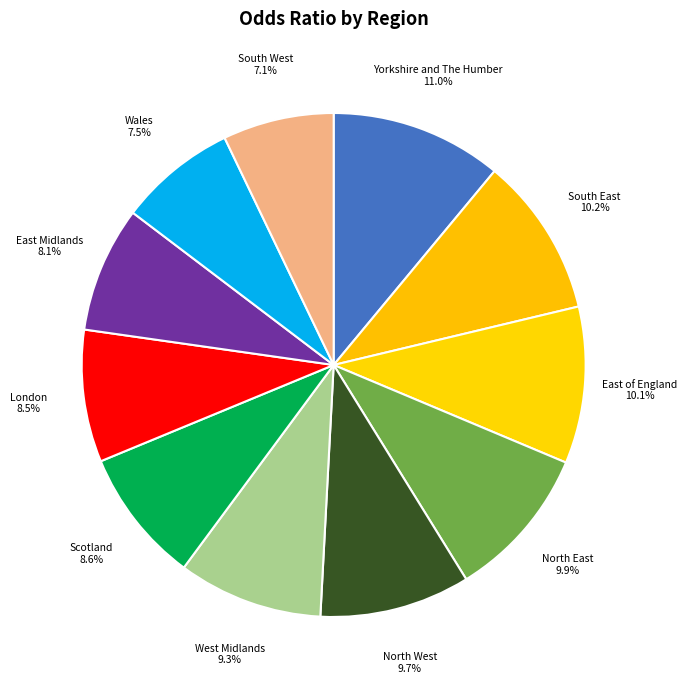

What is the ratio of the value at Wales to the value at London?

0.9